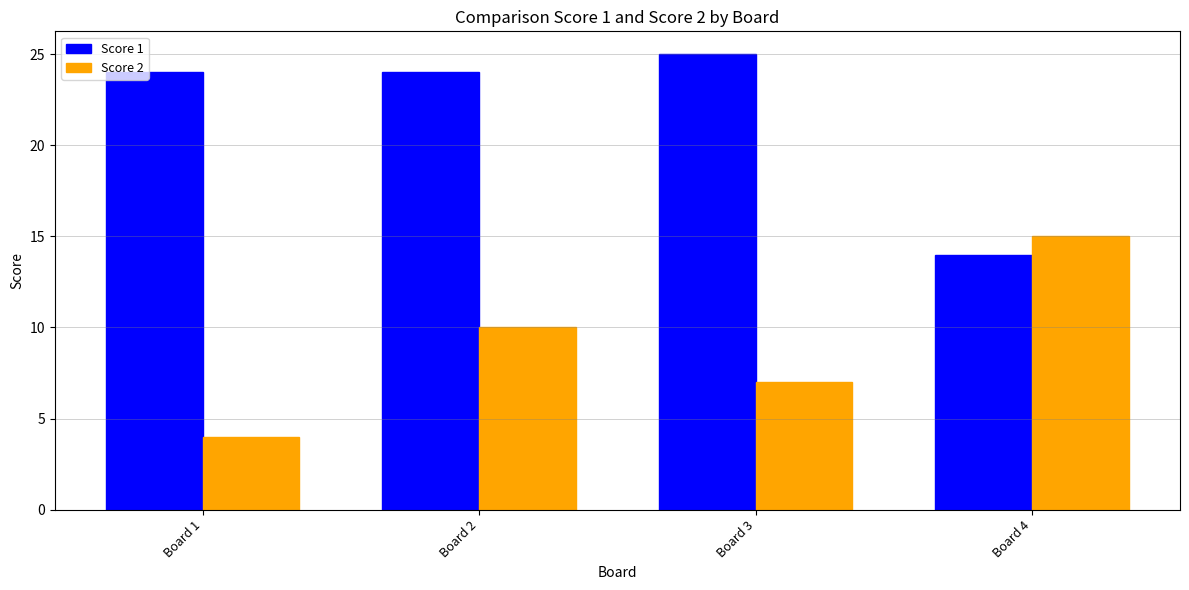

What is the difference between the highest and lowest values at Board 2?

14